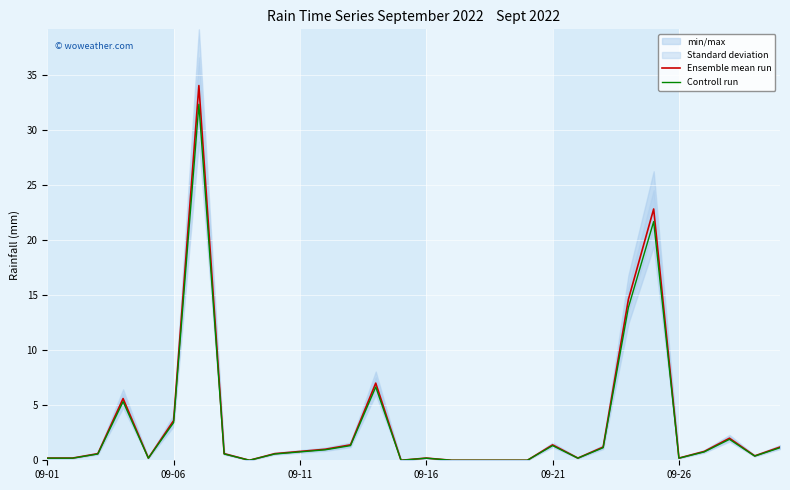

True or false: Controll run has a value of 3.4 at 09-06.

True